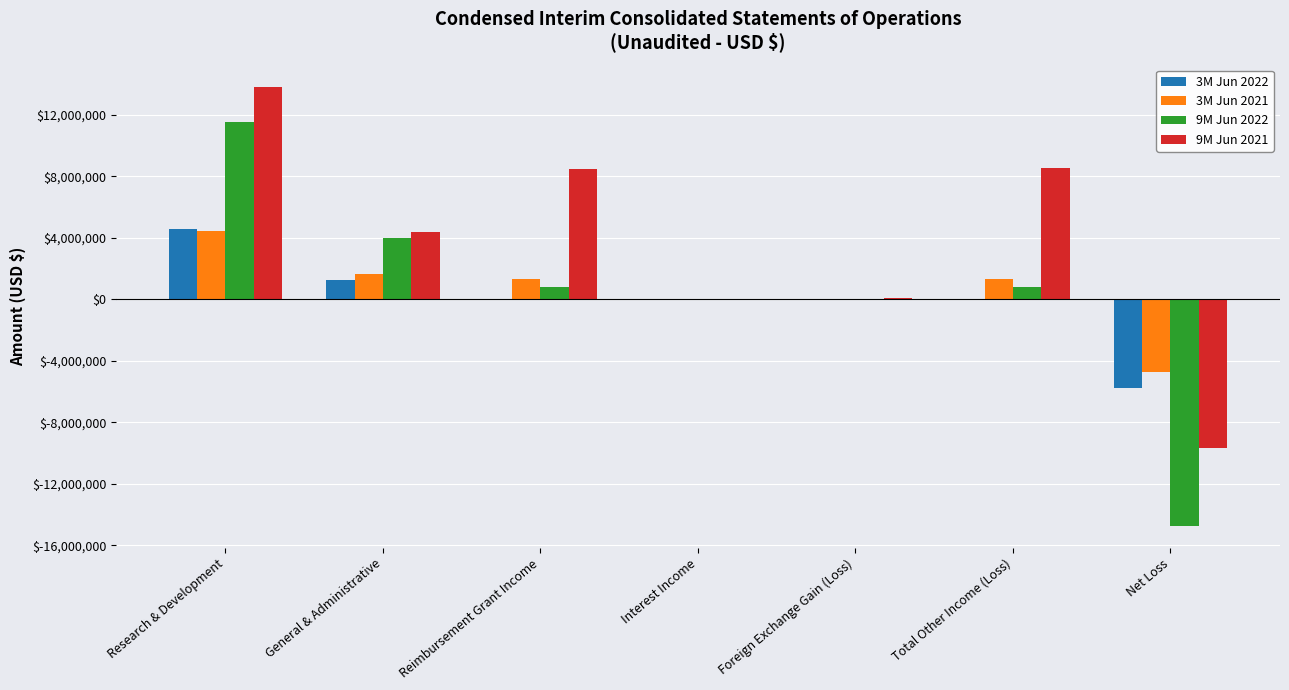

Between General & Administrative and Net Loss, which series saw the biggest shift?

9M Jun 2022